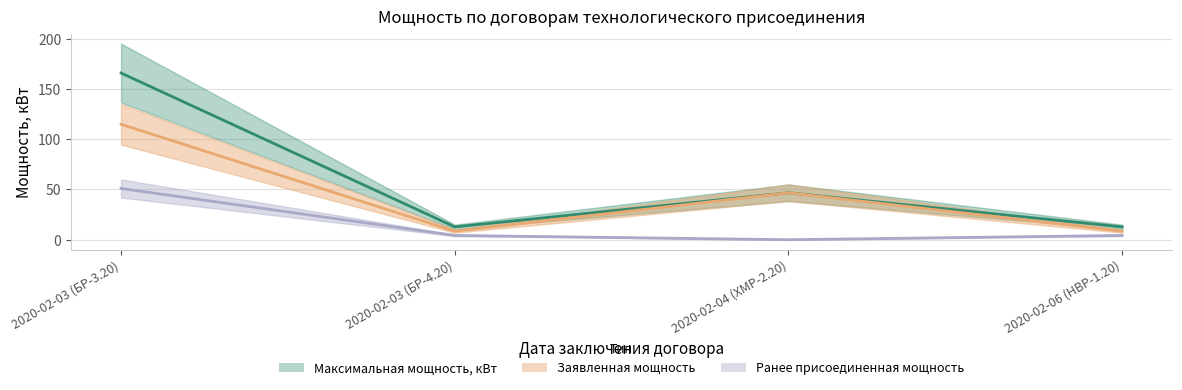

True or false: Ранее присоединенная мощность has more than 0 interior local peaks.

False